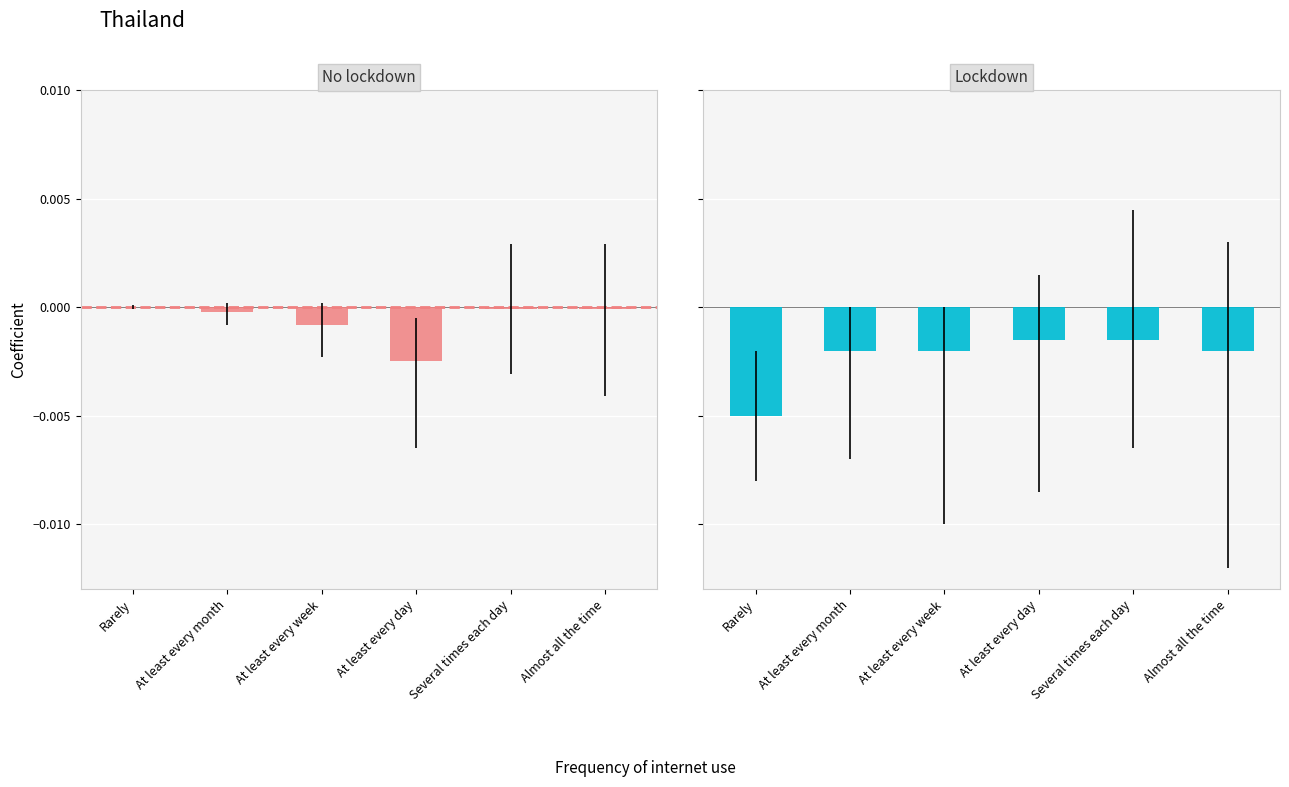

Where is No lockdown nearest to the value 0?

Rarely